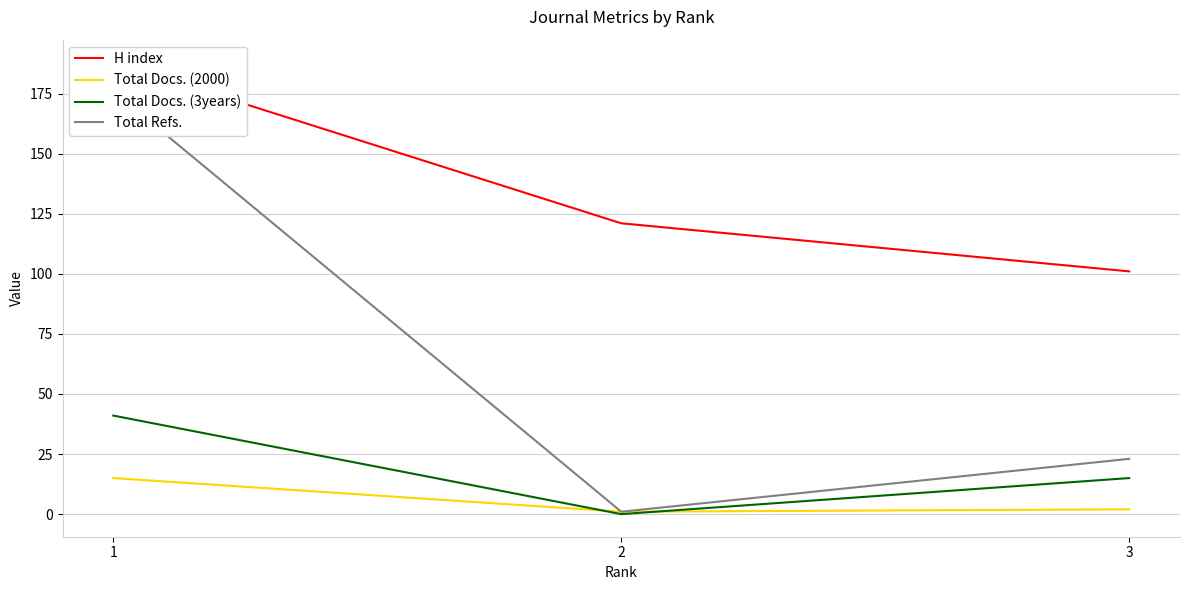

What is the maximum value for Total Refs.?

176